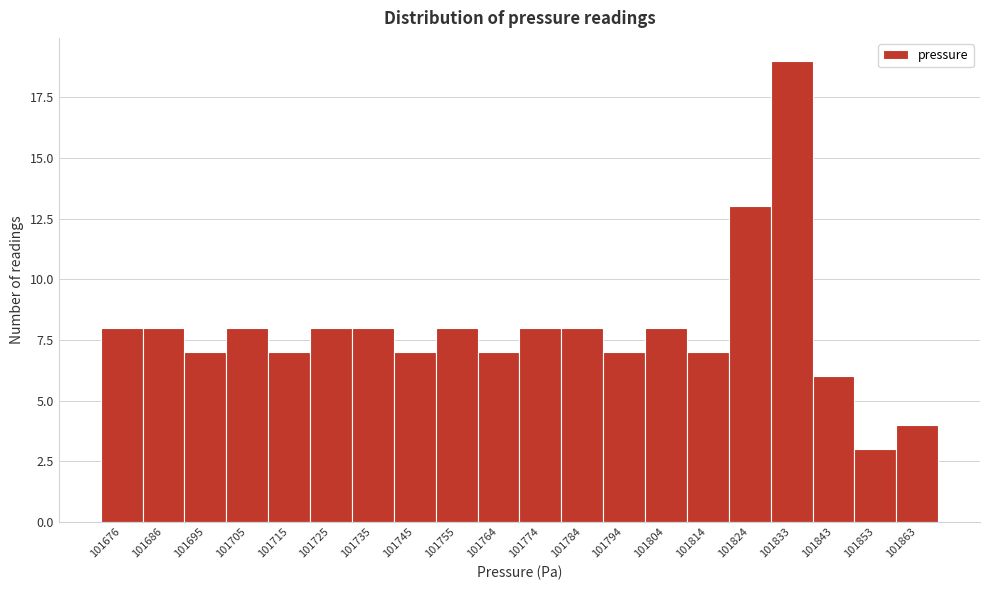

Reading right to left, extract all data points from this chart.

101863=4	101853=3	101843=6	101833=19	101824=13	101814=7	101804=8	101794=7	101784=8	101774=8	101764=7	101755=8	101745=7	101735=8	101725=8	101715=7	101705=8	101695=7	101686=8	101676=8